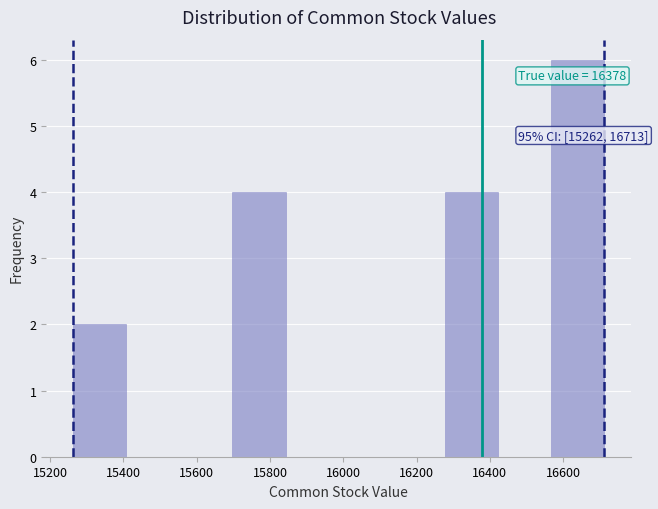

Over which range of the x-axis is the bar tallest?

16560 to 16720